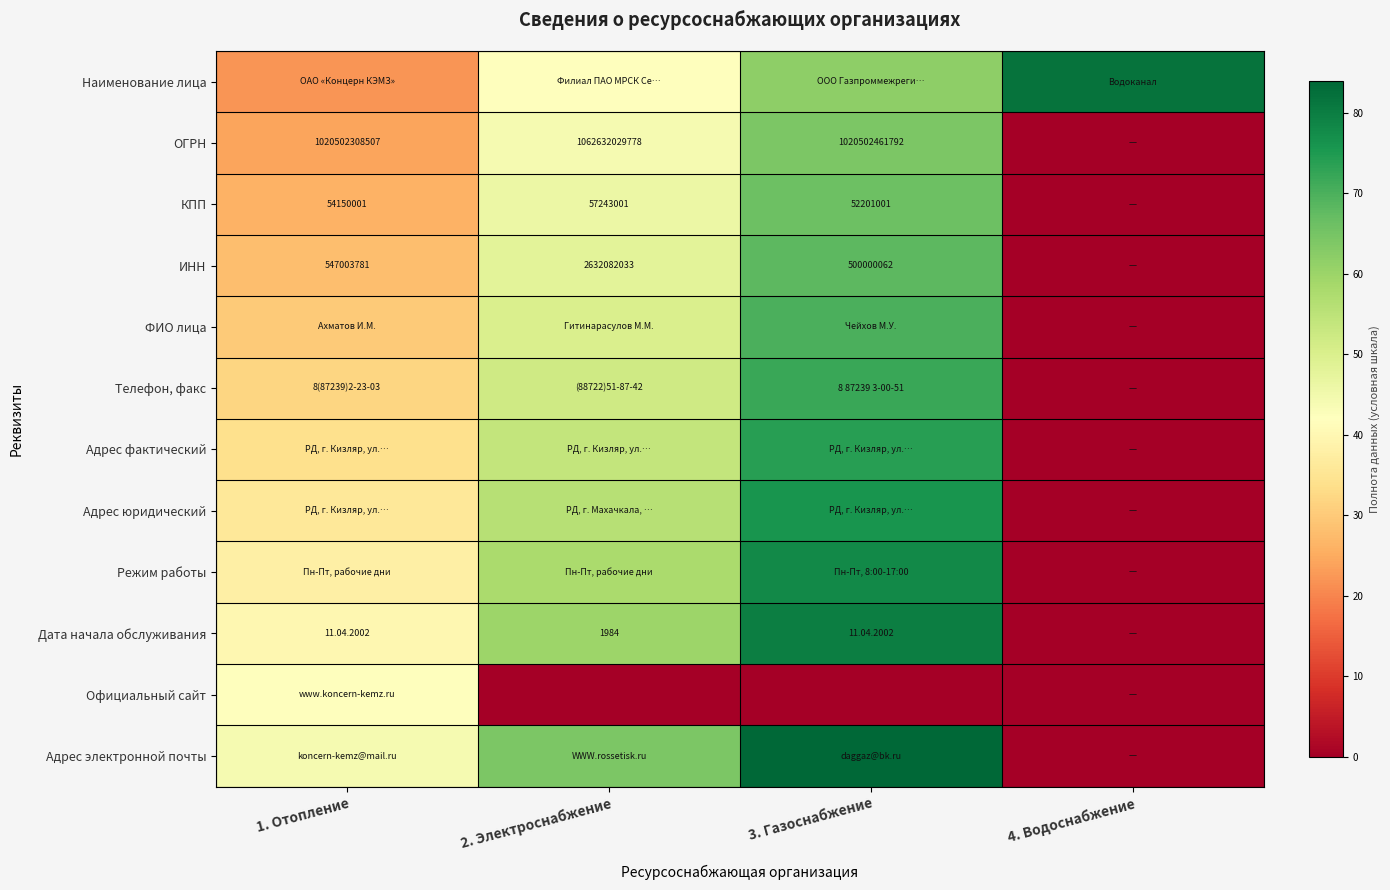

The ОГРН series shows 1020502461792.0 at 3. Газоснабжение. True or false?

True